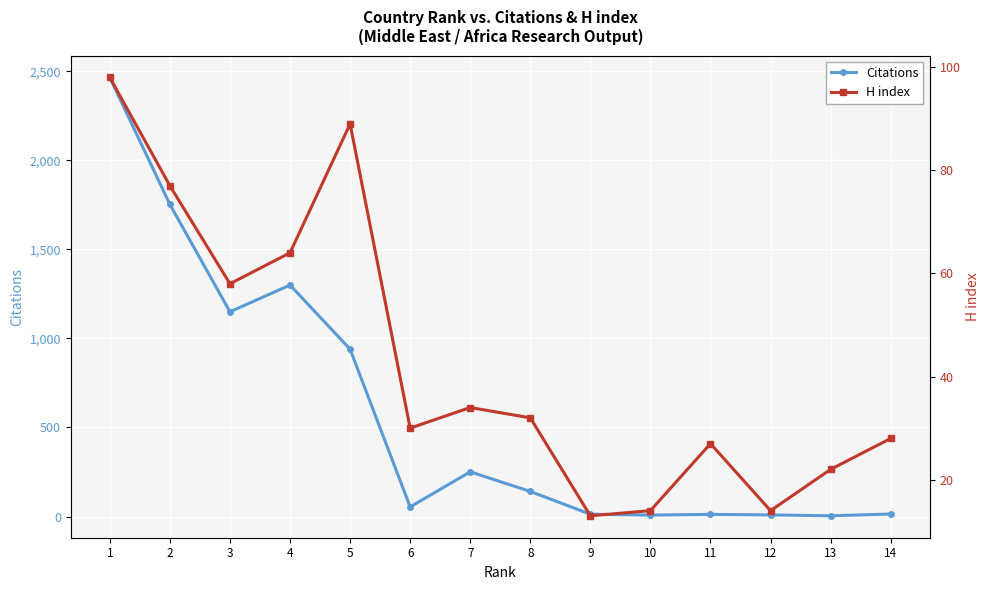

Which series has the largest total across all categories?

Citations